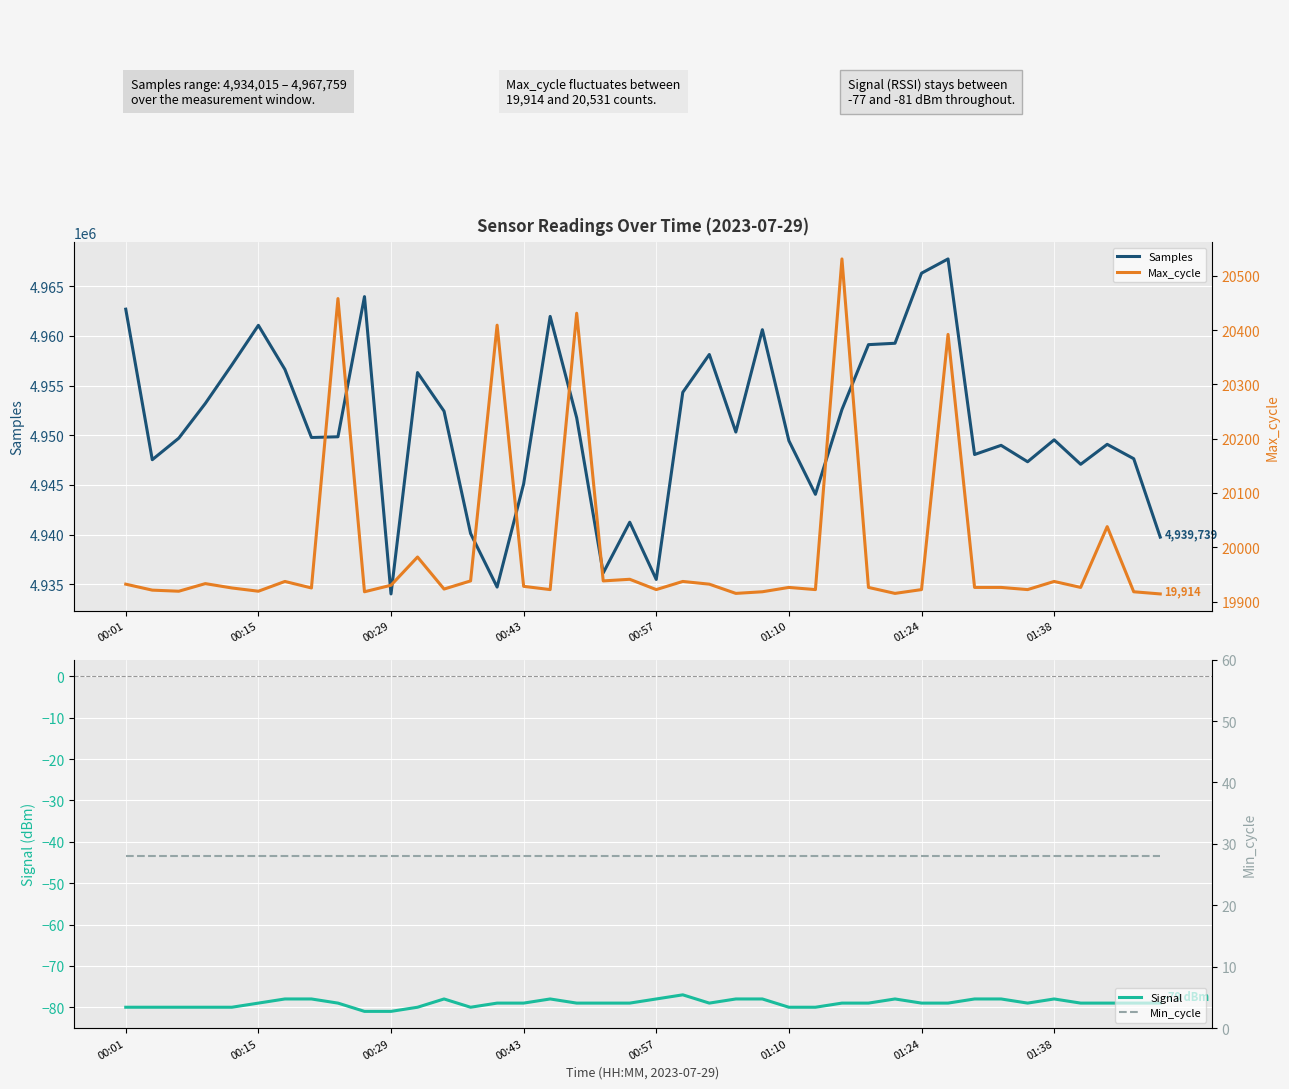

The value of Samples at 00:15 is 7848893. True or false?

False